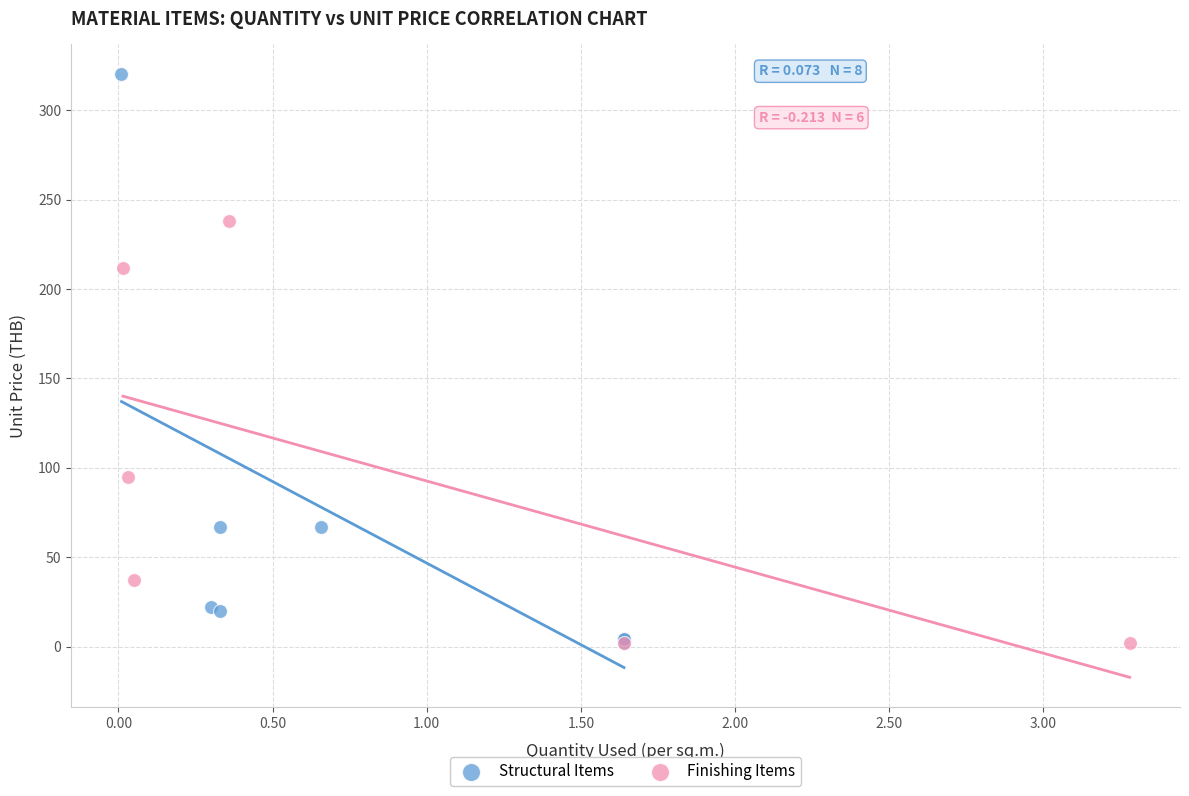

Which series contains the highest Y value?

Structural Items